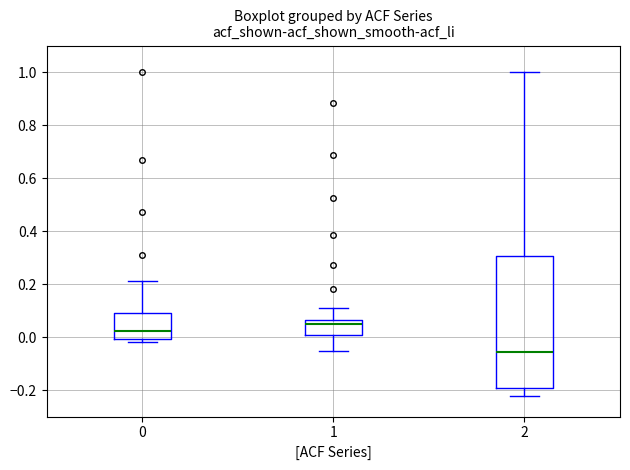

Where does the median line of the box at x = 2 sit on the y-axis? The values are not printed on the chart, so give them approximately, as read against the axis.

-0.06